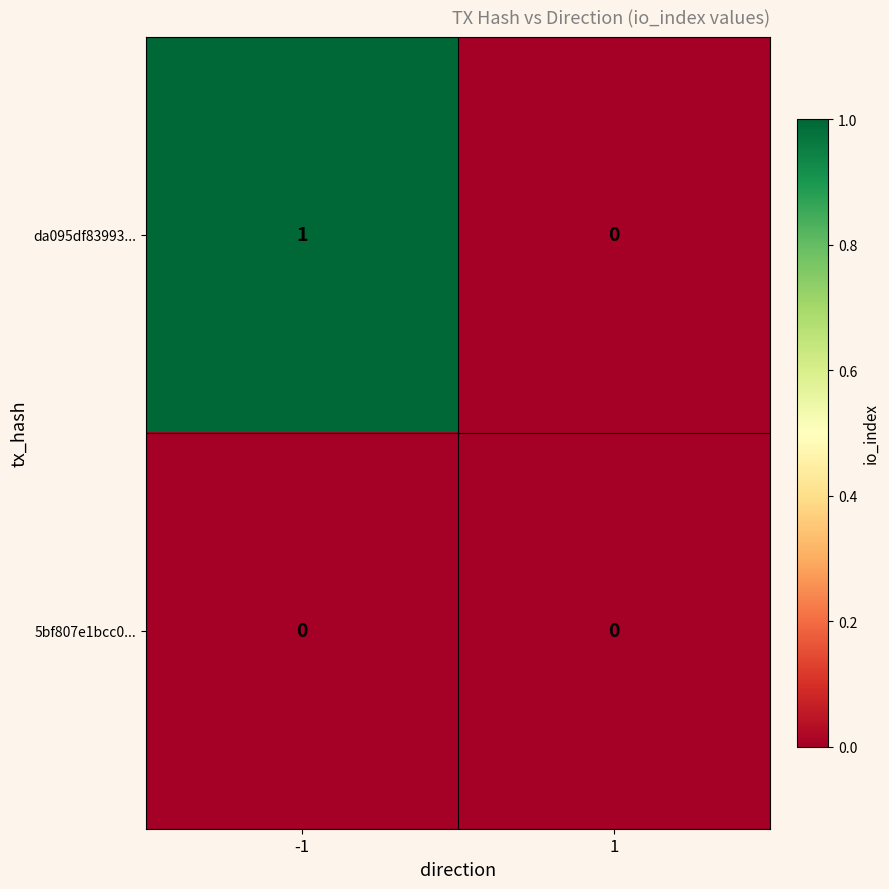

Is it true that da095df83993... equals 0 at 1?

True